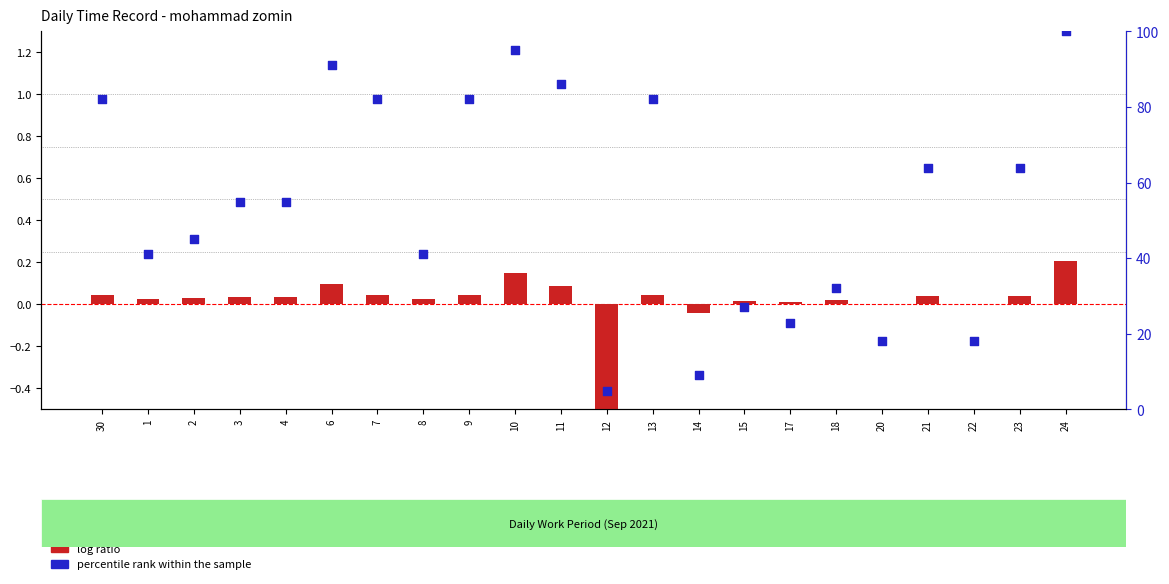

What are all the series names shown in the legend?

log ratio, percentile rank within the sample